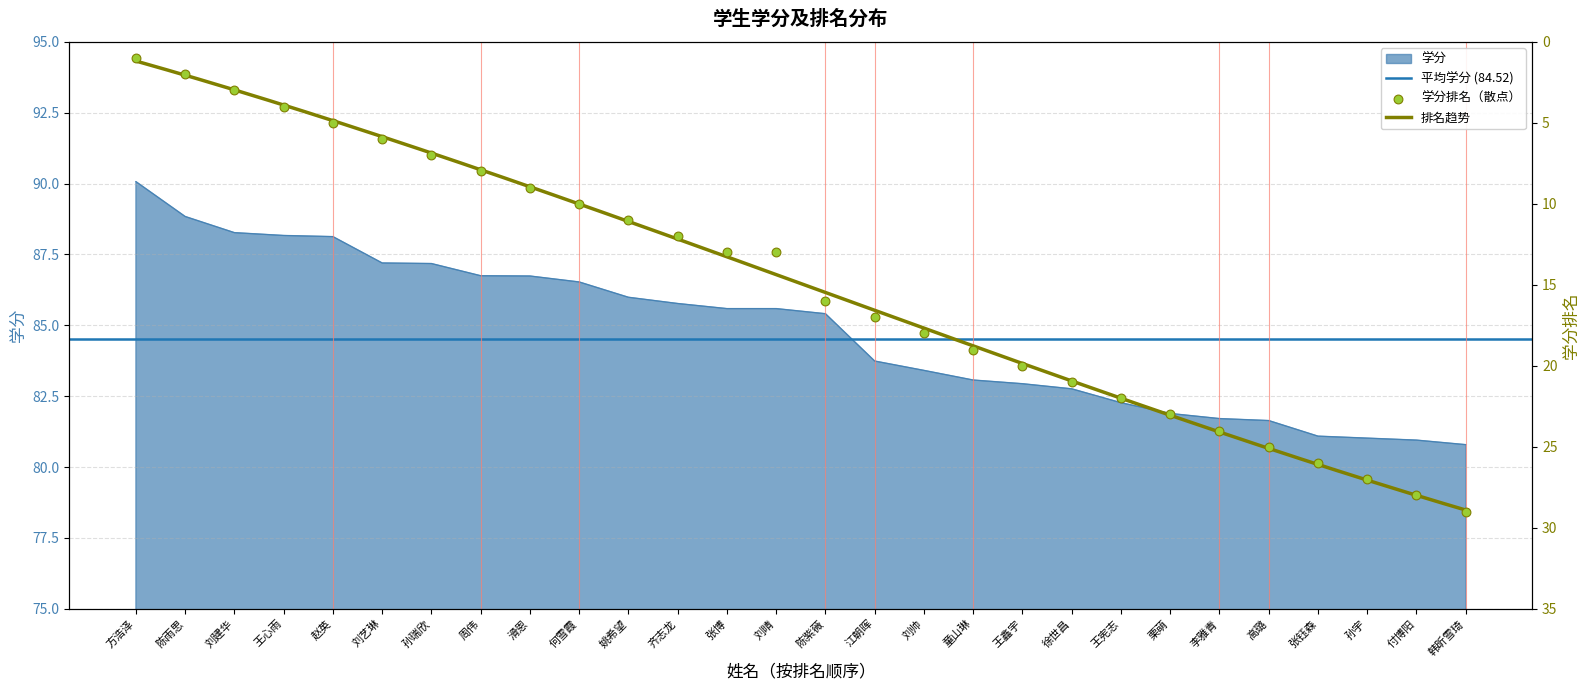

Is the value of 学分排名 at 陈雨思 greater than the value of 学分 at 王鑫宇?

No